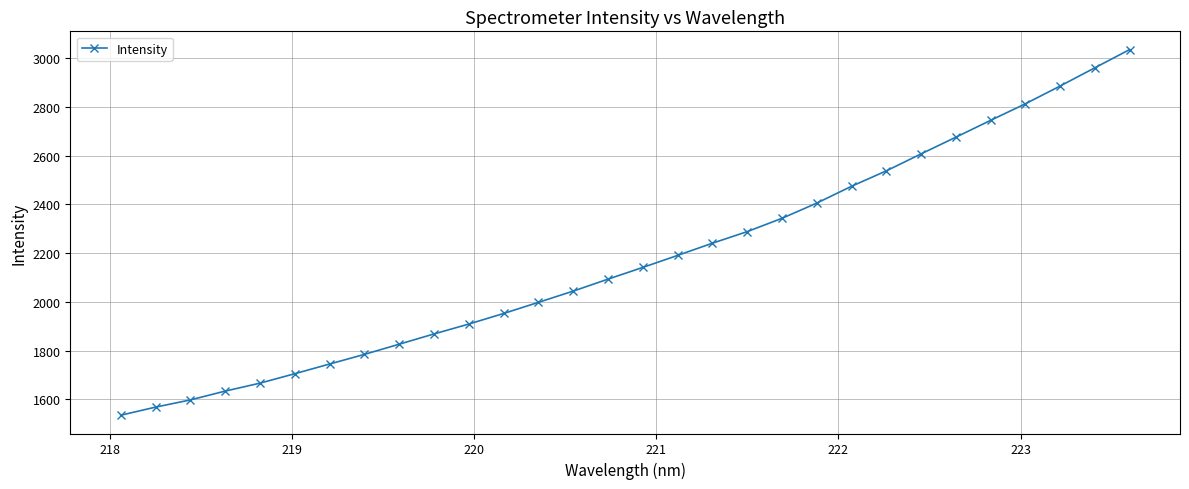

True or false: there are more than 2 points higher than both neighbors.

False